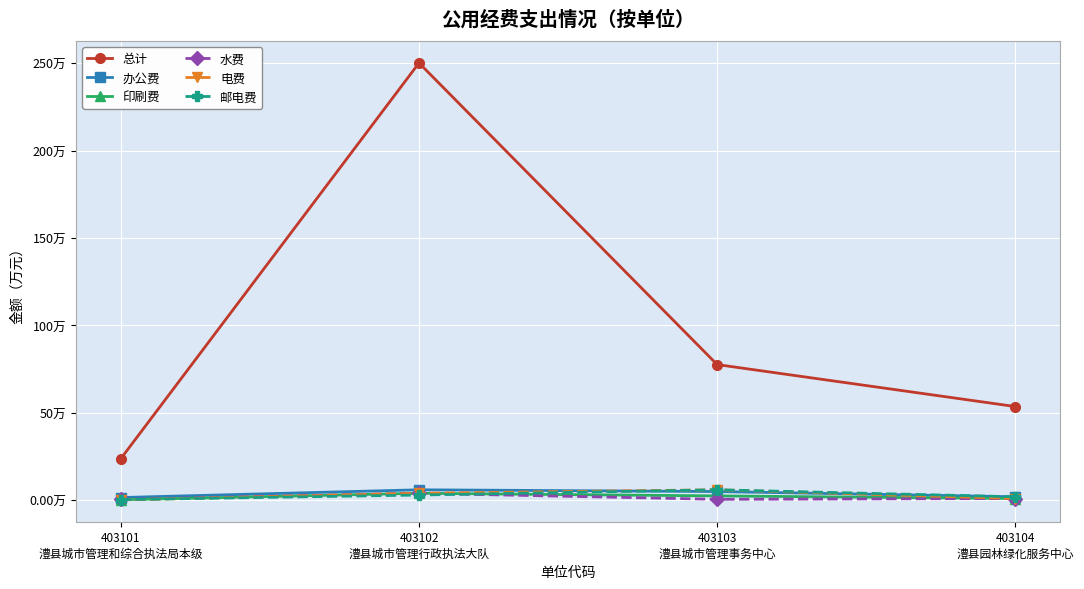

True or false: 水费 and 印刷费 intersect in this chart.

False